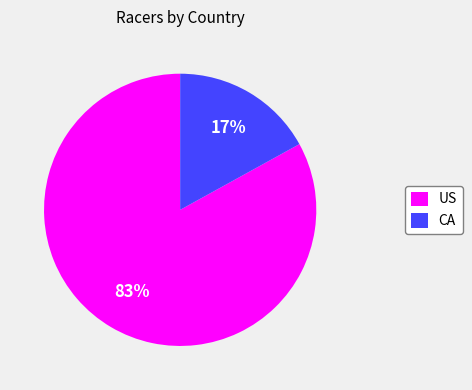

How many slices are in this pie chart?

2